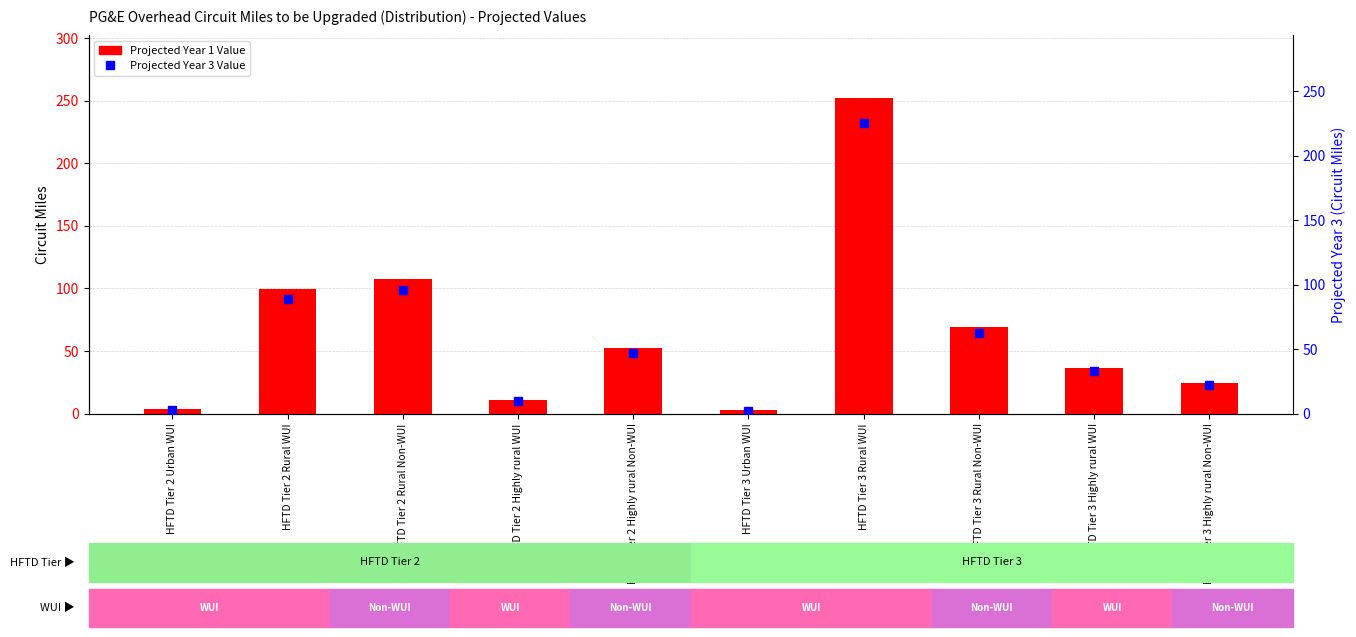

What is the sum of all Projected Year 3 Value values?

590.1